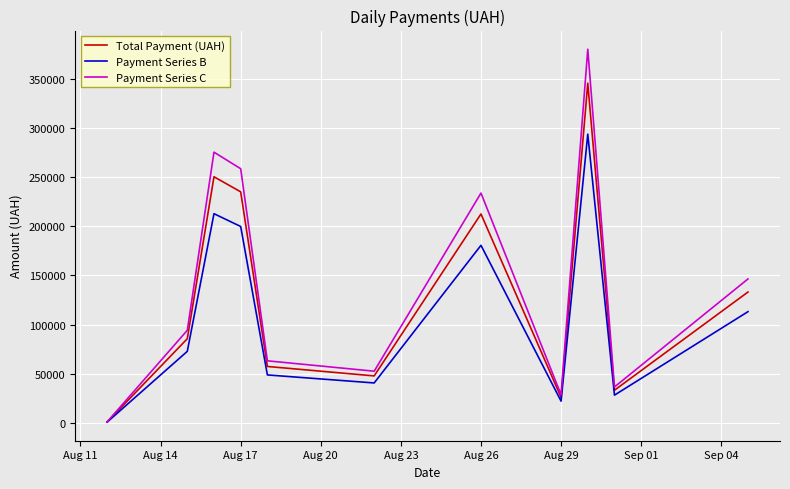

Which series has the widest spread of values?

Payment Series C